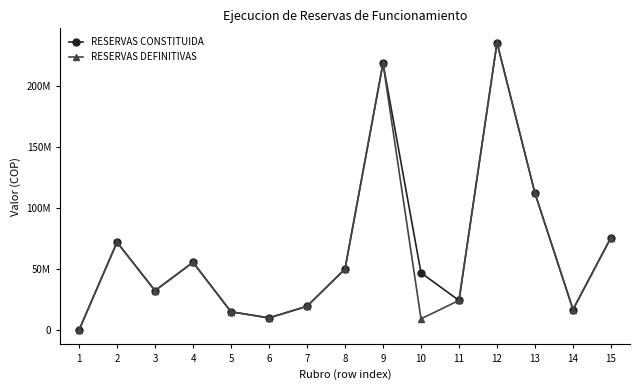

Is the value of RESERVAS DEFINITIVAS at 10 greater than the value of RESERVAS CONSTITUIDA at 4?

No